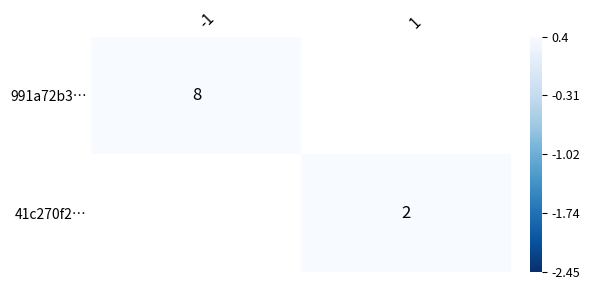

Is the value of 991a72b3… at -1 greater than the value of 41c270f2… at 1?

Yes